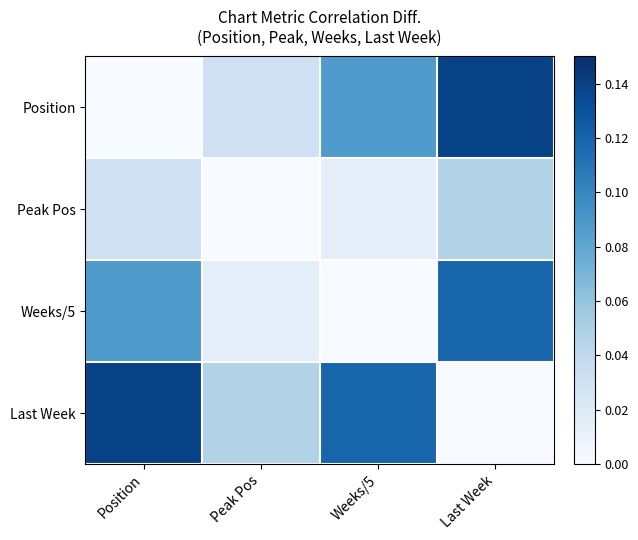

Between Peak Pos and Last Week, which is larger?

Last Week